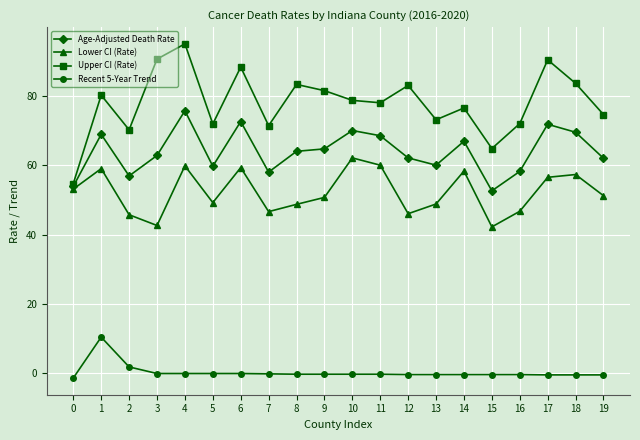

True or false: Upper CI (Rate) and Recent 5-Year Trend cross at least once.

False